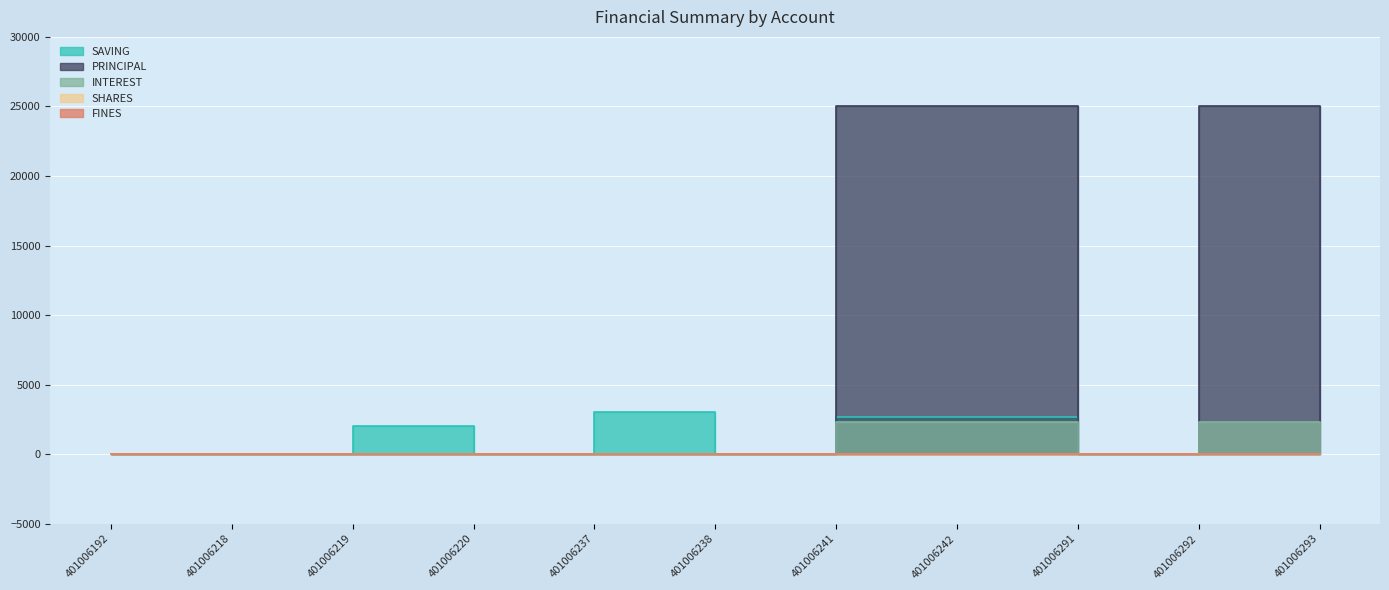

Between 401006219 and 401006237, which series saw the biggest shift?

SAVING